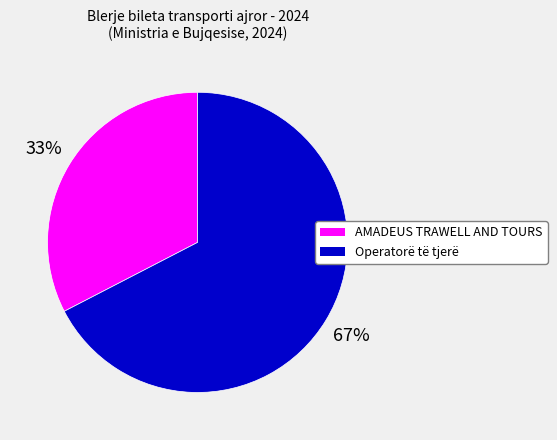

Is there a majority slice in this chart?

Yes